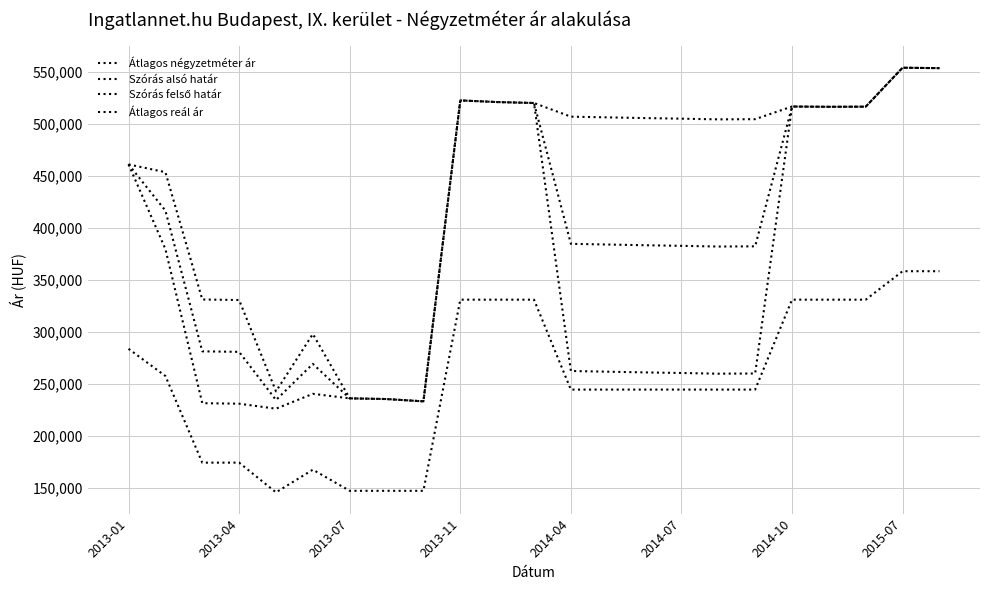

How many lines are shown in the chart?

4